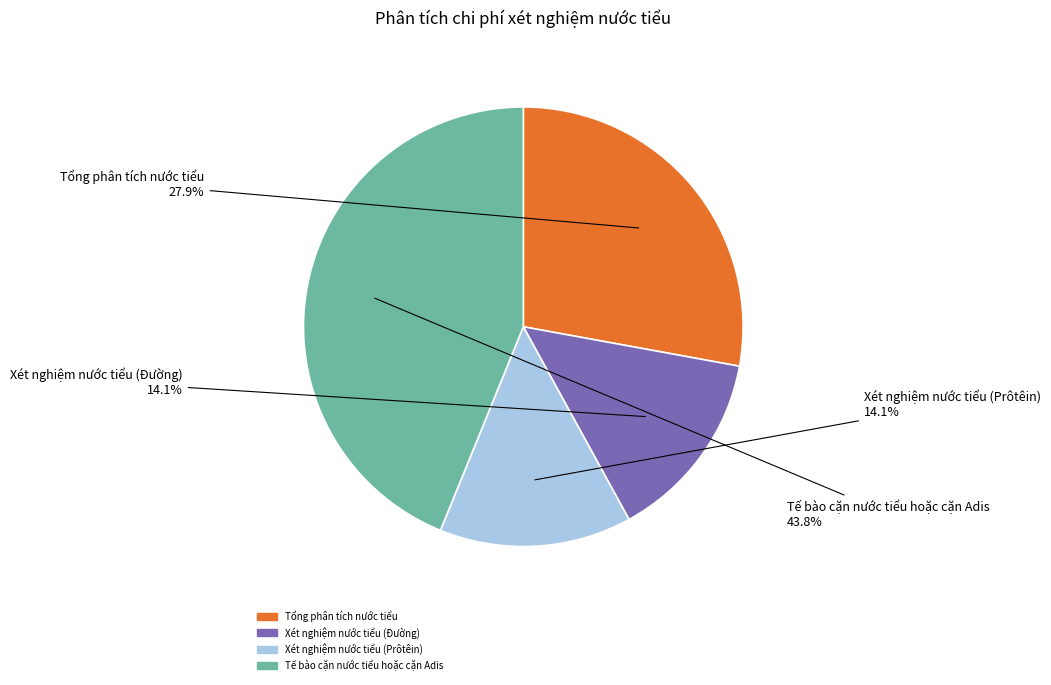

What percentage is the Tế bào cặn nước tiểu hoặc cặn Adis slice, to the nearest percent?

44%